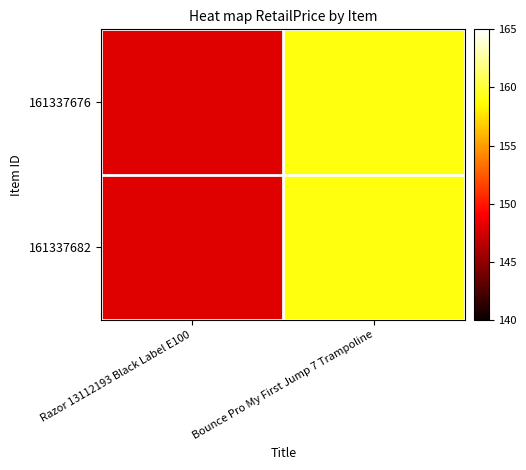

Which series has the widest spread of values?

161337676